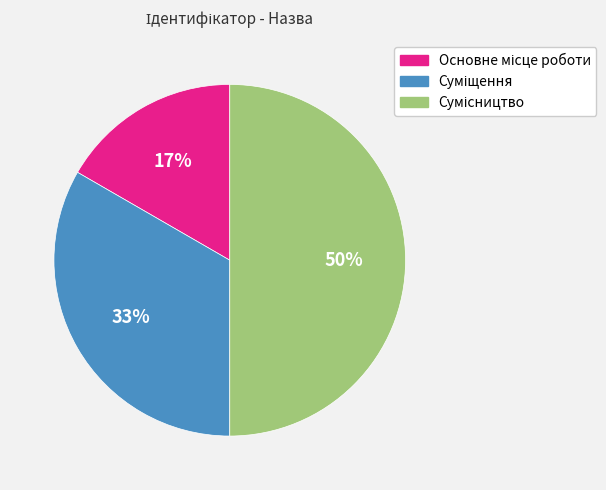

To the nearest percent, what is the difference between the largest and smallest slice percentages?

33%